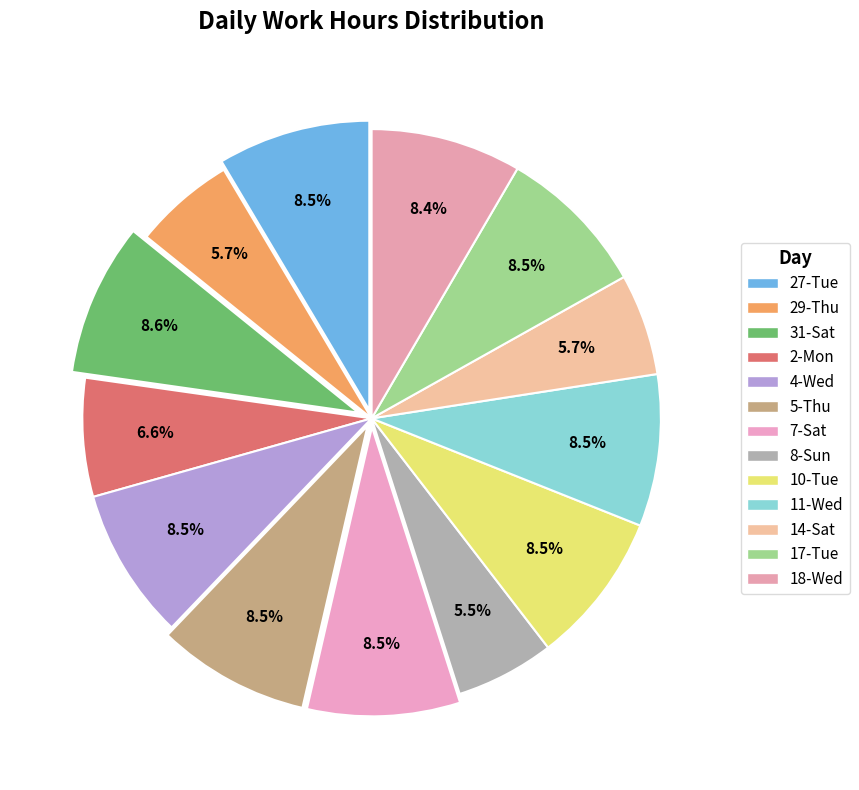

Rank the categories by value from lowest to highest.

8-Sun, 29-Thu, 14-Sat, 2-Mon, 18-Wed, 17-Tue, 4-Wed, 11-Wed, 10-Tue, 27-Tue, 5-Thu, 7-Sat, 31-Sat